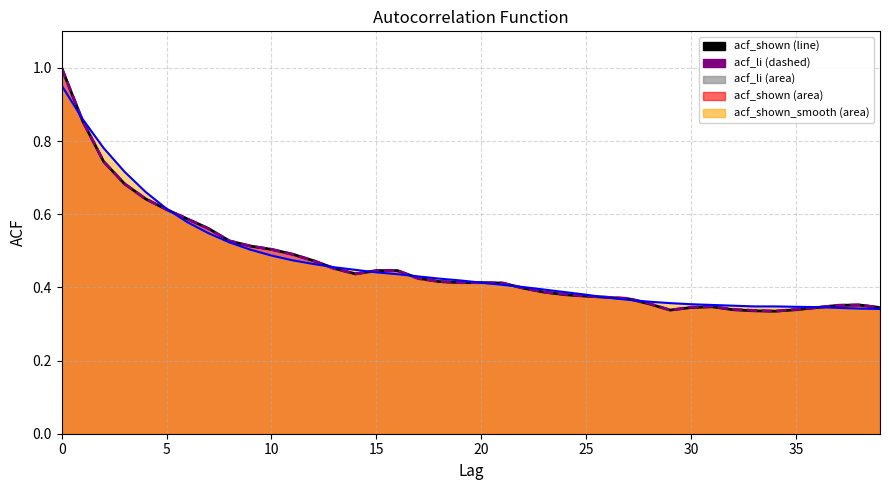

What is the value of the acf_li point at the 23rd from the left?

0.4